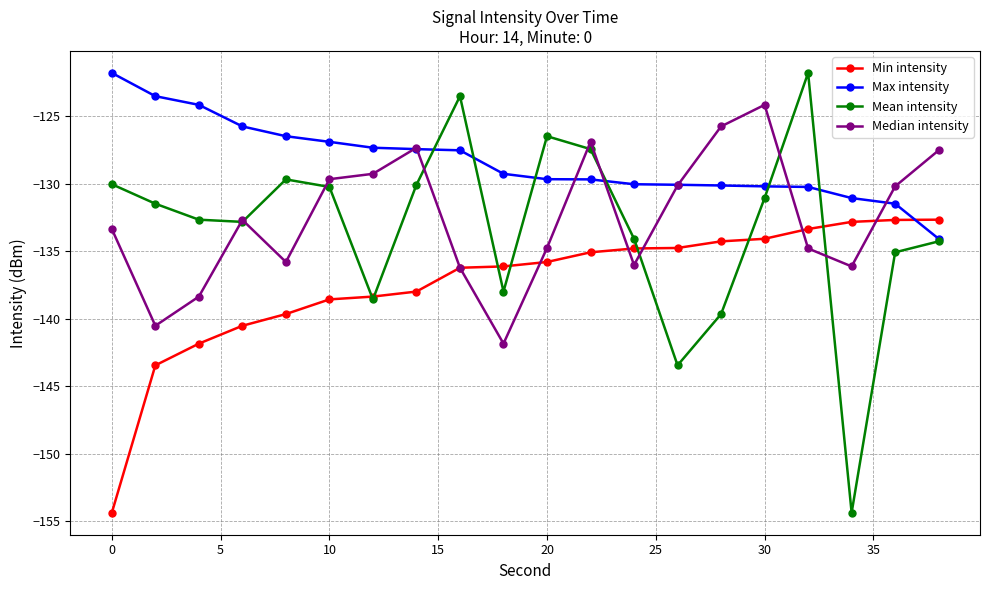

Which series has the widest spread of values?

Mean intensity